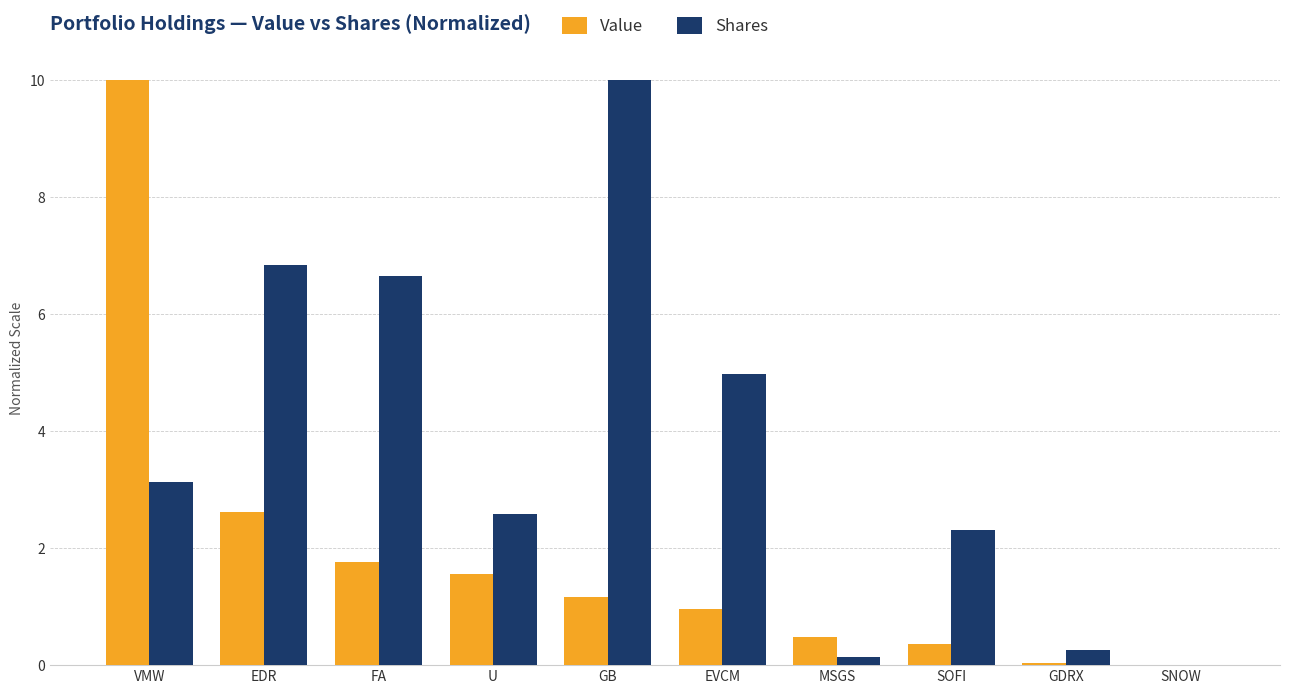

What is the sum of the Value values at VMW and EDR?

12.6